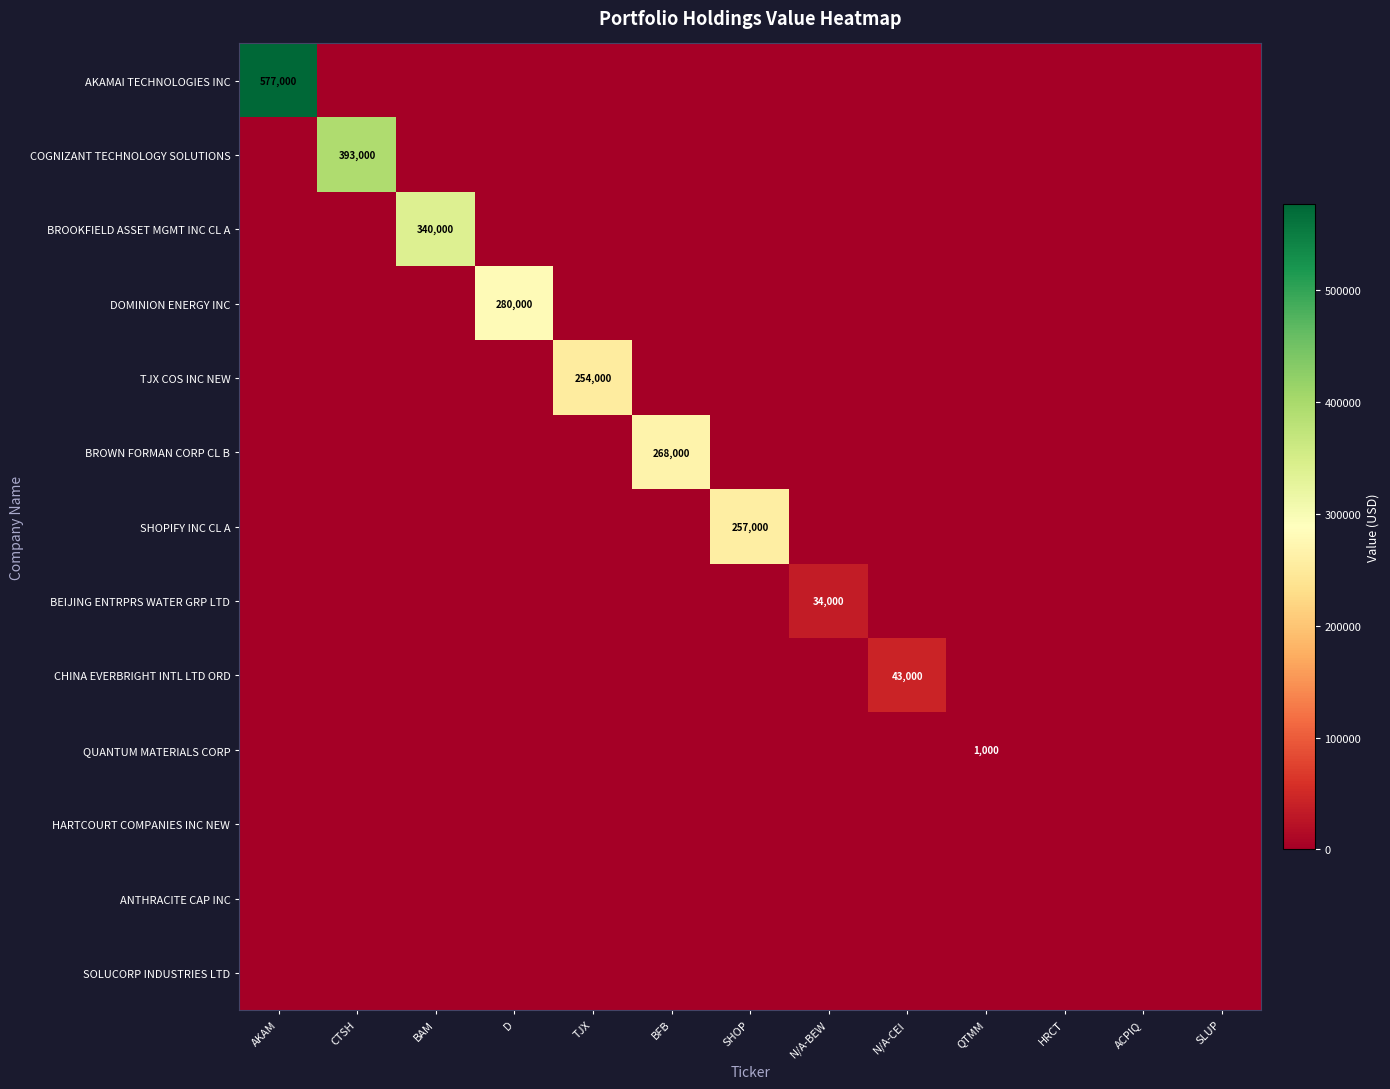

At QTMM, list the series in order from smallest to largest.

AKAMAI TECHNOLOGIES INC, COGNIZANT TECHNOLOGY SOLUTIONS, BROOKFIELD ASSET MGMT INC CL A, DOMINION ENERGY INC, TJX COS INC NEW, BROWN FORMAN CORP CL B, SHOPIFY INC CL A, BEIJING ENTRPRS WATER GRP LTD, CHINA EVERBRIGHT INTL LTD ORD, HARTCOURT COMPANIES INC NEW, ANTHRACITE CAP INC, SOLUCORP INDUSTRIES LTD, QUANTUM MATERIALS CORP